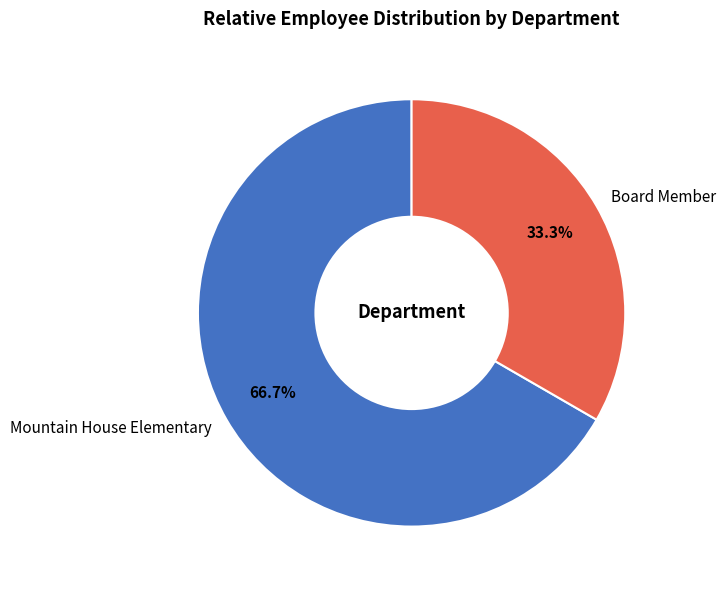

The Mountain House Elementary slice represents 67% of the pie. True or false?

True